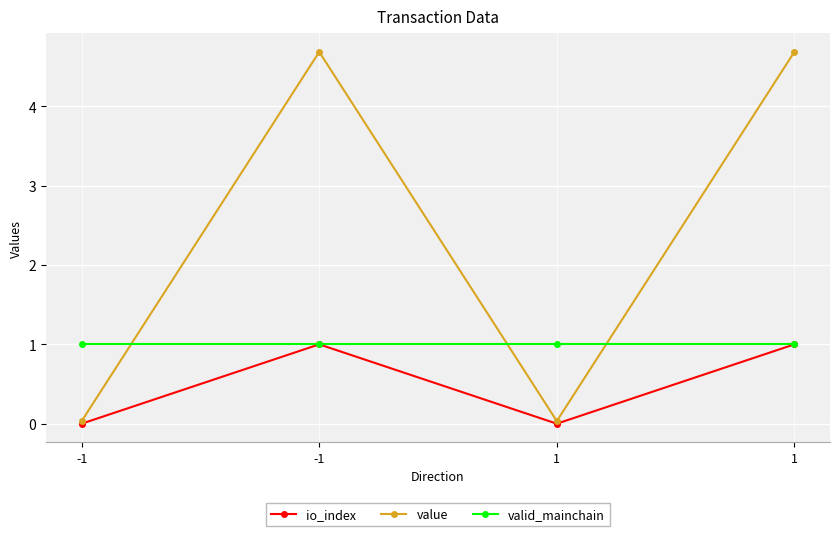

True or false: value and io_index intersect in this chart.

False